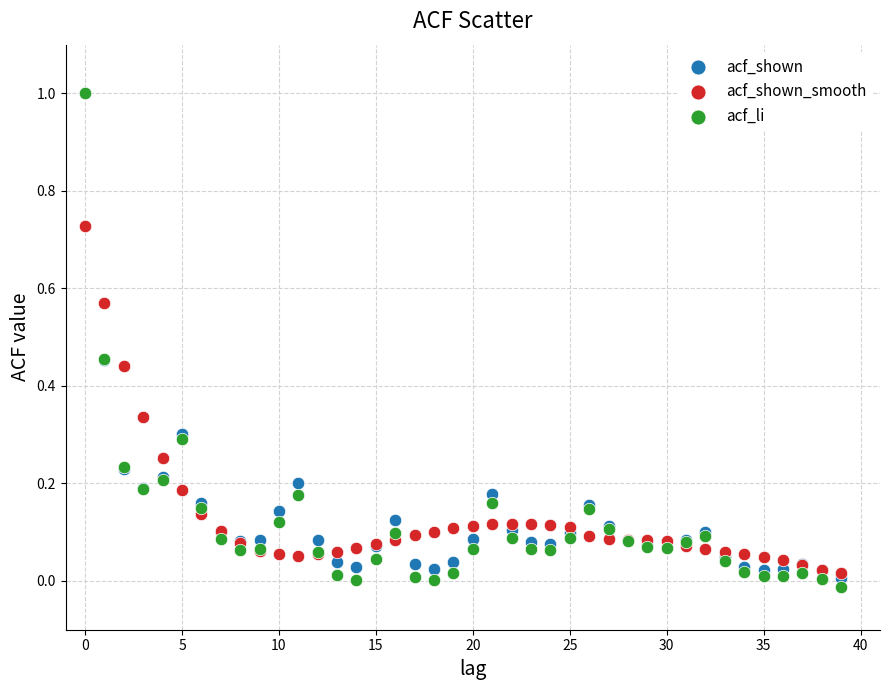

Which series contains the lowest Y value?

acf_li